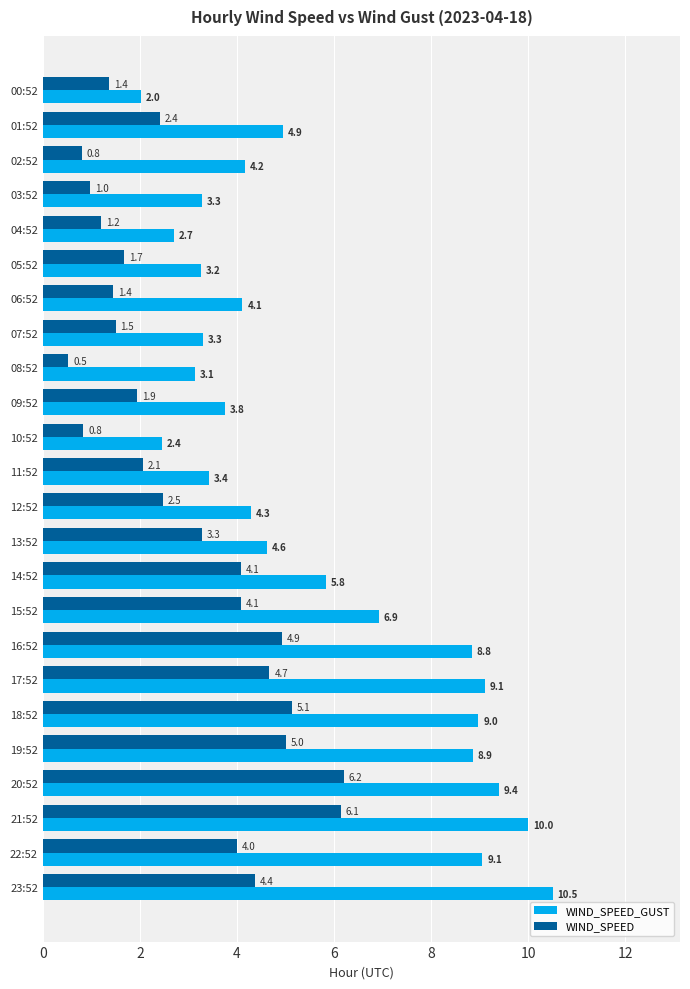

What is the average value of the WIND_SPEED series?

3.0